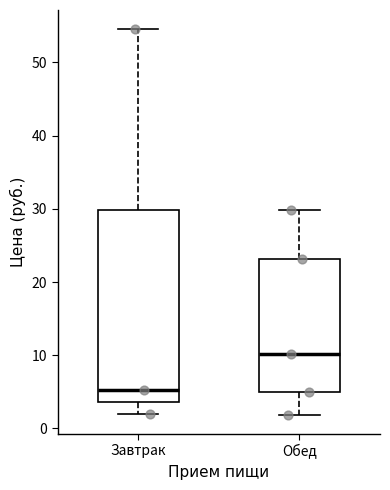

Which box has the highest median line?

Обед